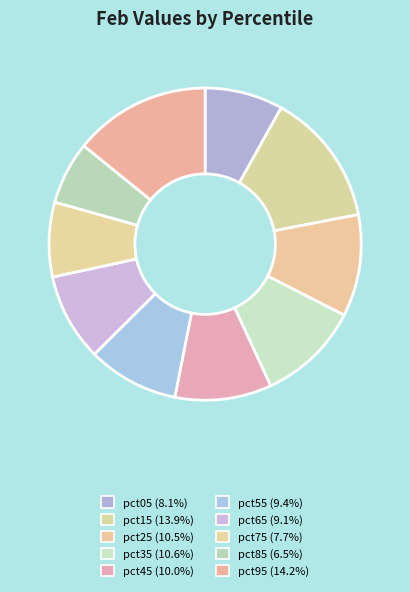

Count the number of slices in the pie.

10